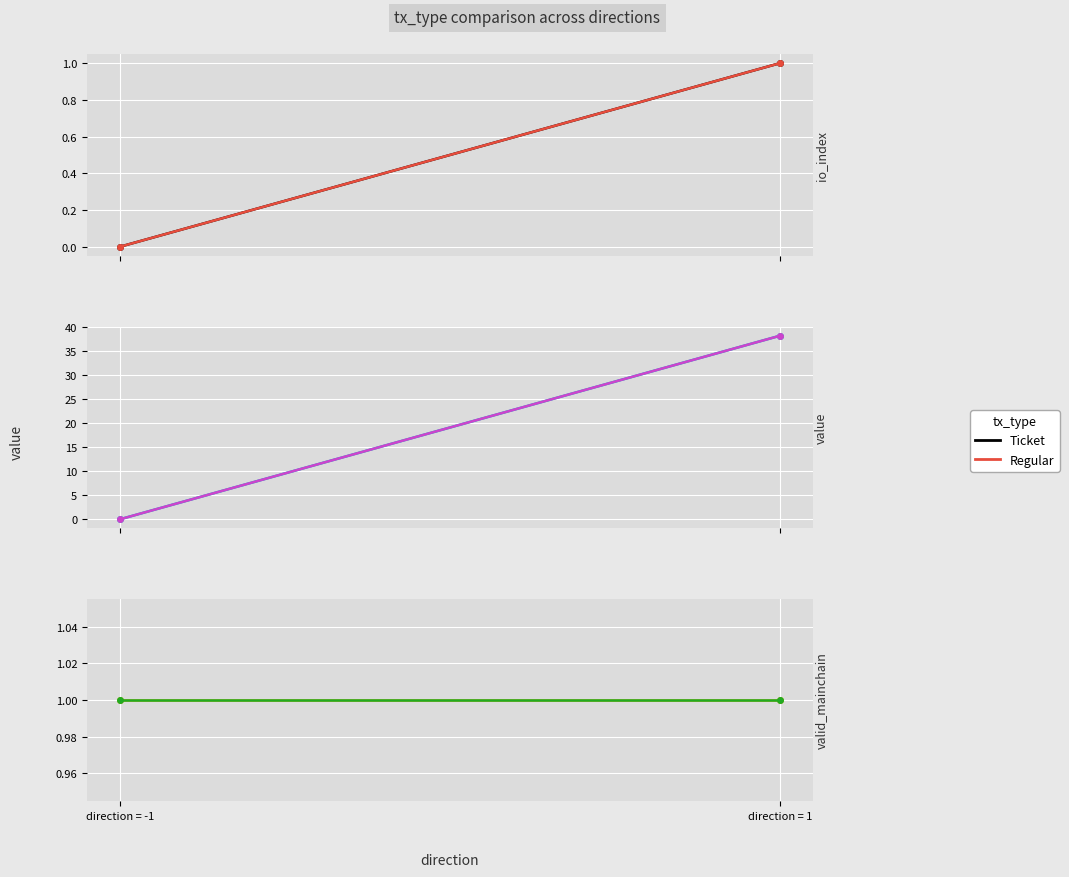

What is the average value of the value series?

19.1